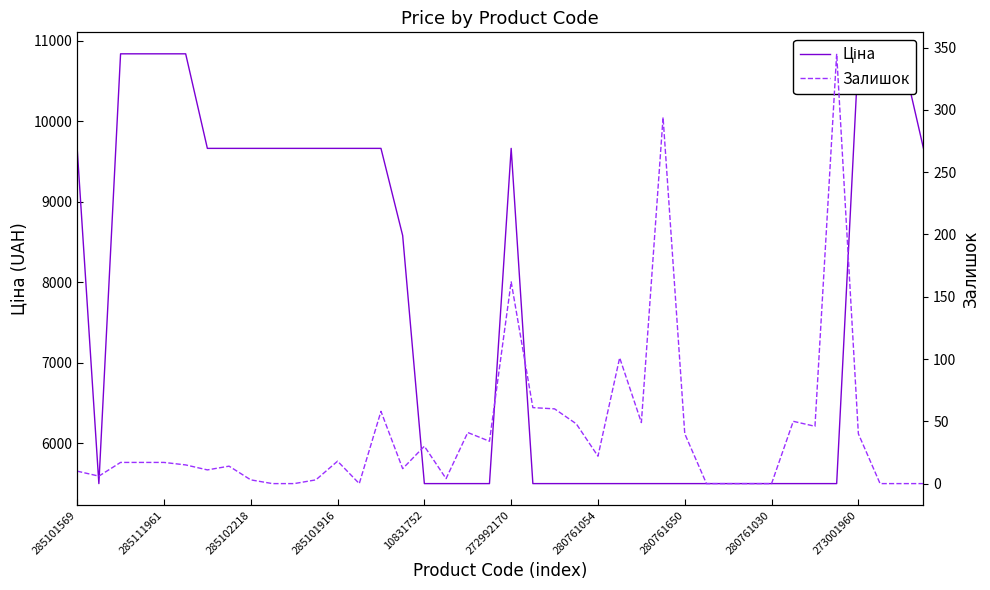

What is the minimum value for Ціна?

5497.3